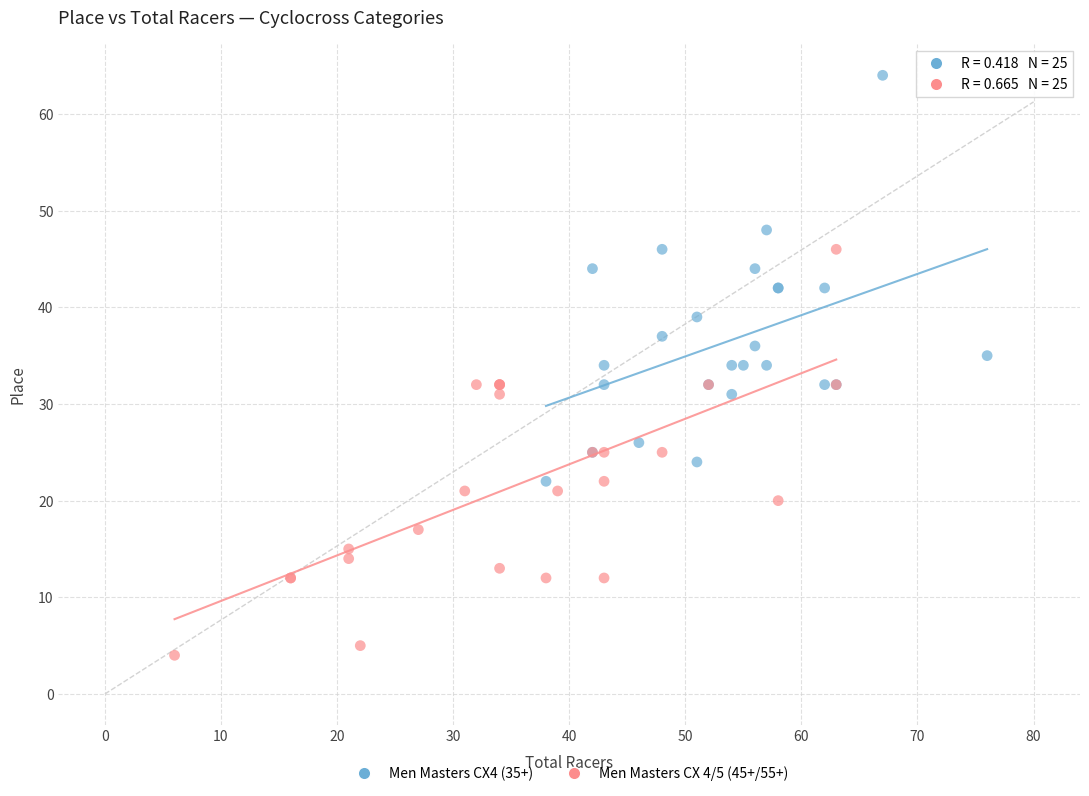

Which series reaches the maximum Y coordinate?

Men Masters CX4 (35+)